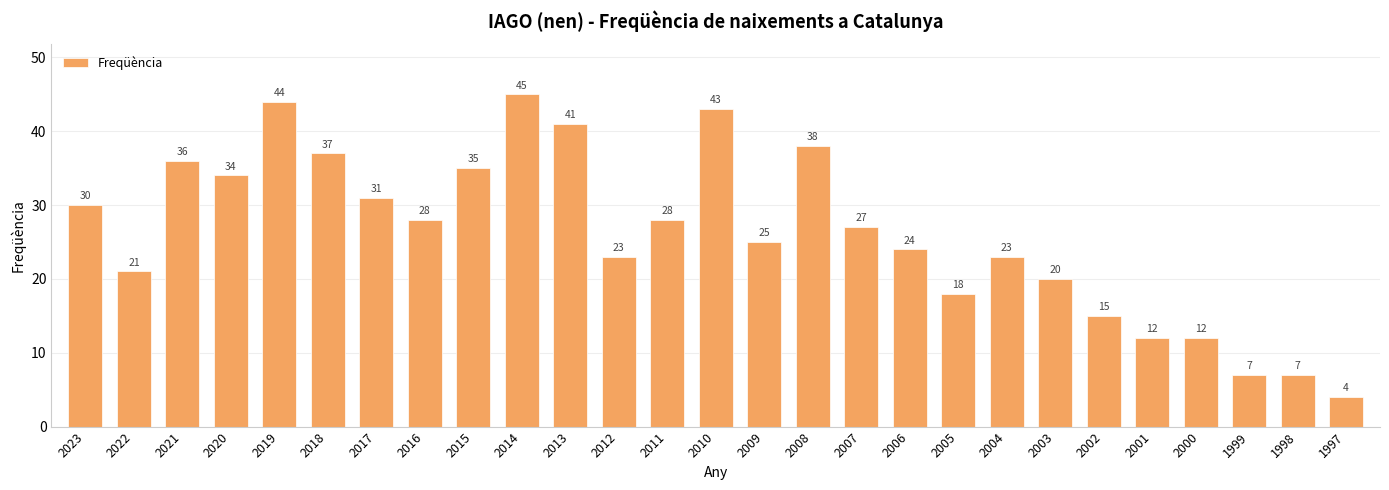

The value at 2013 is 41. True or false?

True